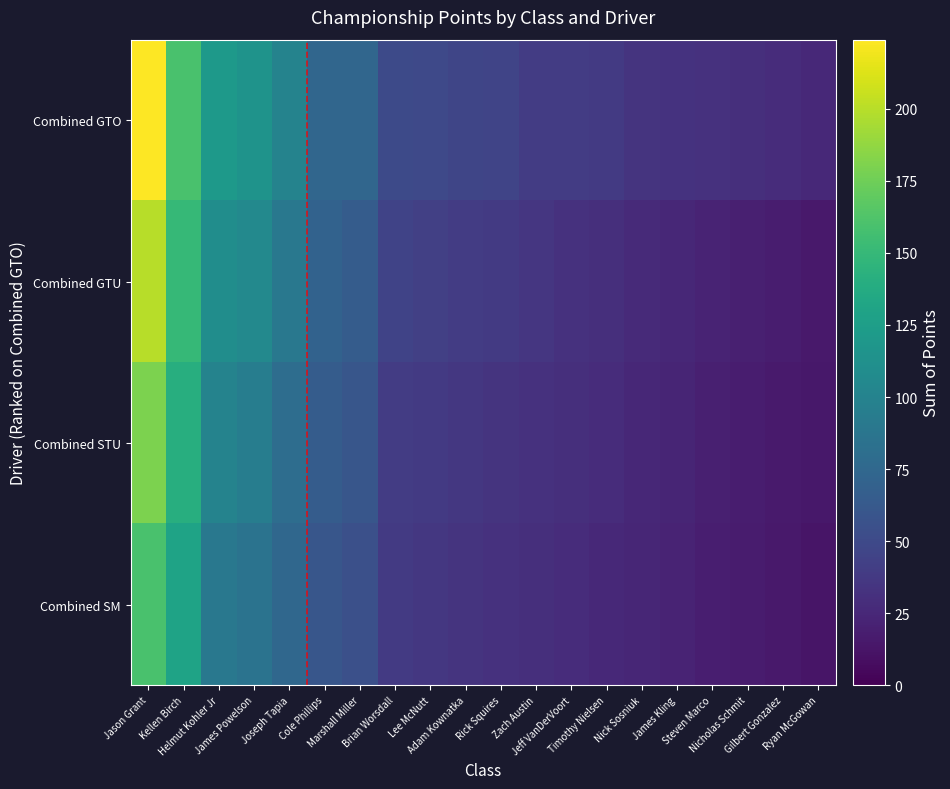

Which series has the widest spread of values?

Combined GTO